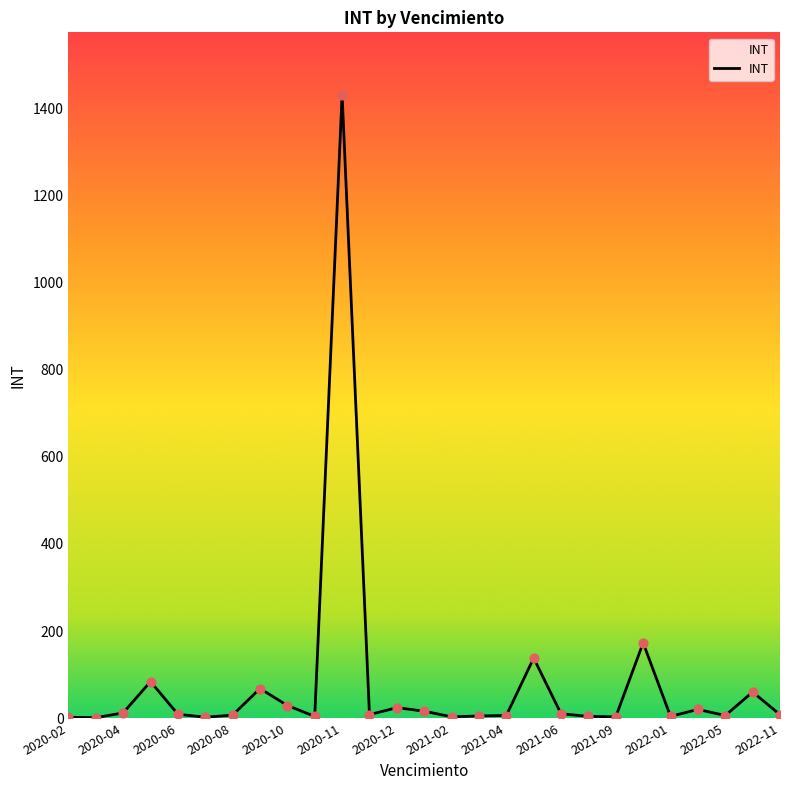

What is the maximum value shown in the chart?

1432